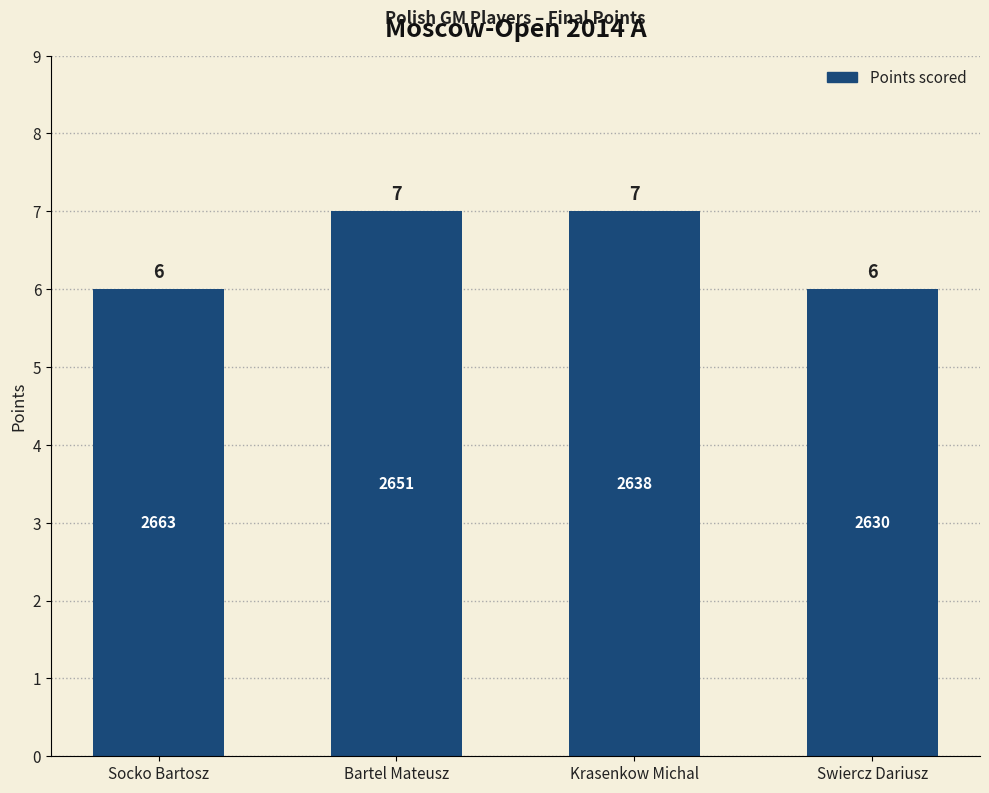

Count the number of data series in this chart.

1